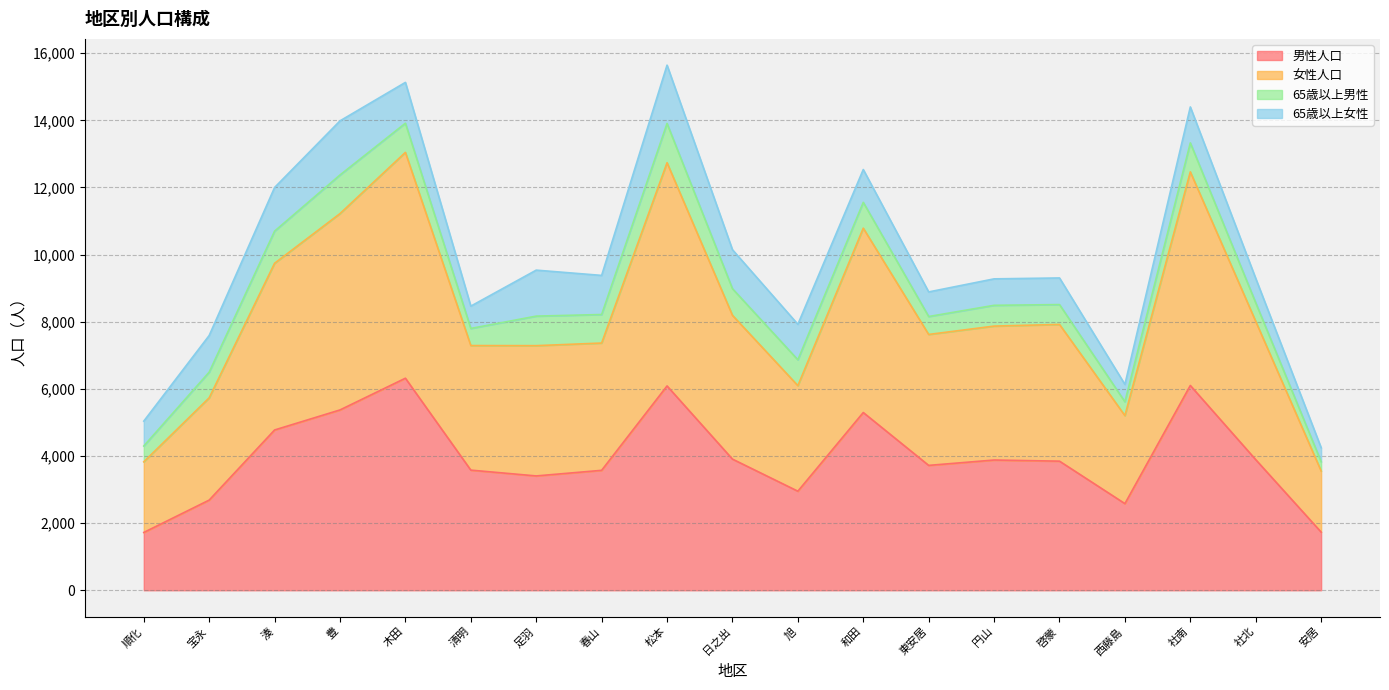

What is the sum of all 男性人口 values?

75422